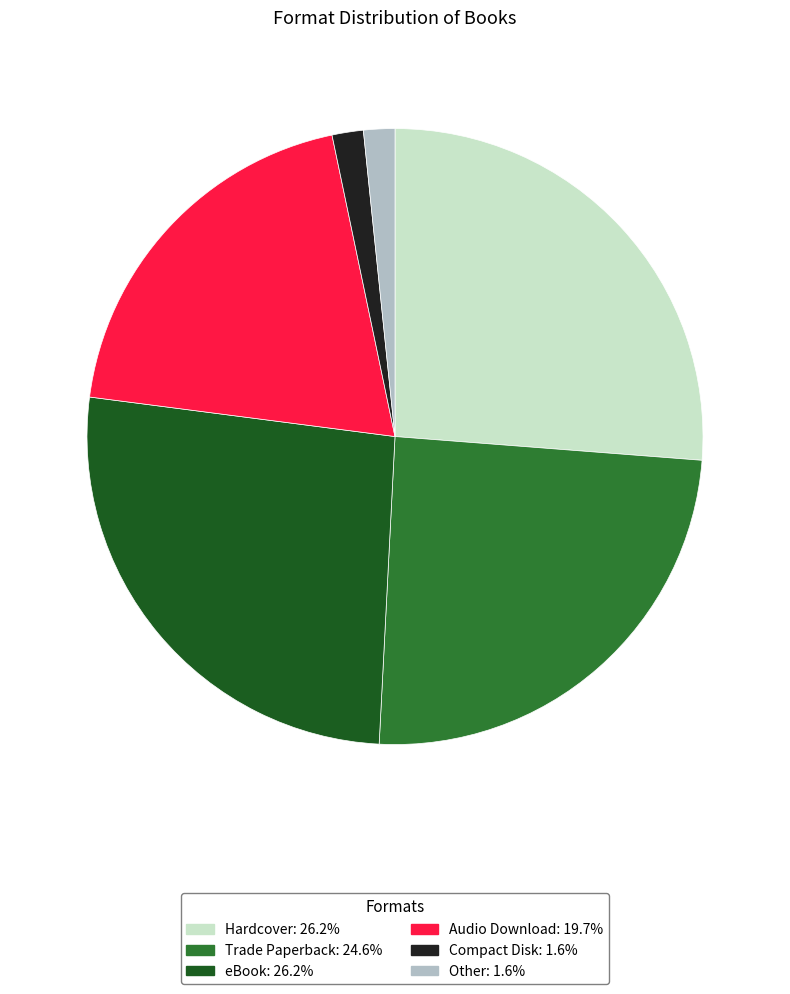

Does Trade Paperback represent more than half of the total?

No